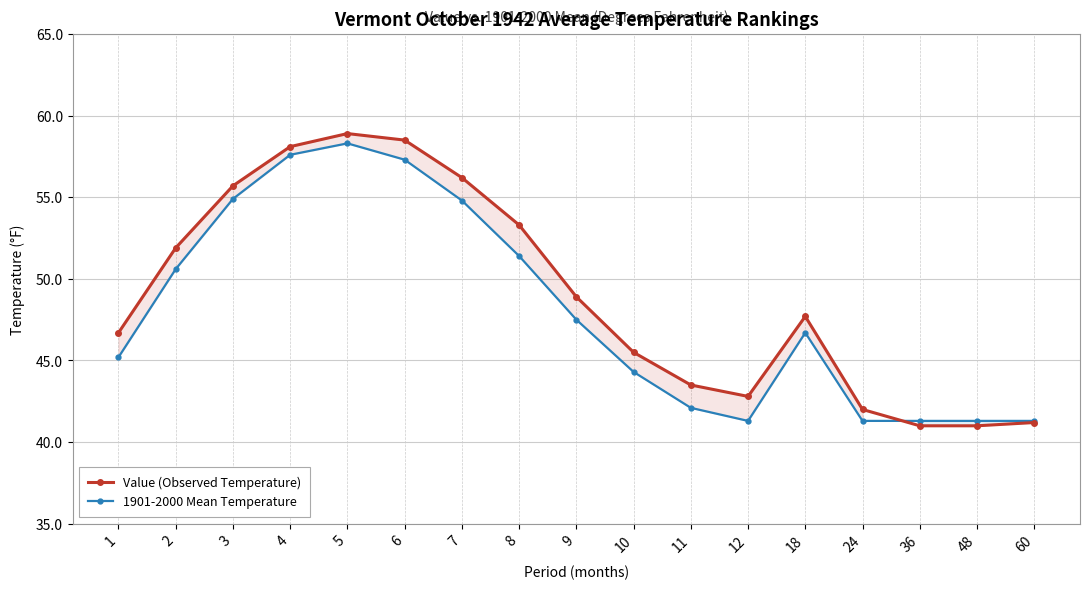

What are all the series names shown in the legend?

Value (Observed Temperature), 1901-2000 Mean Temperature